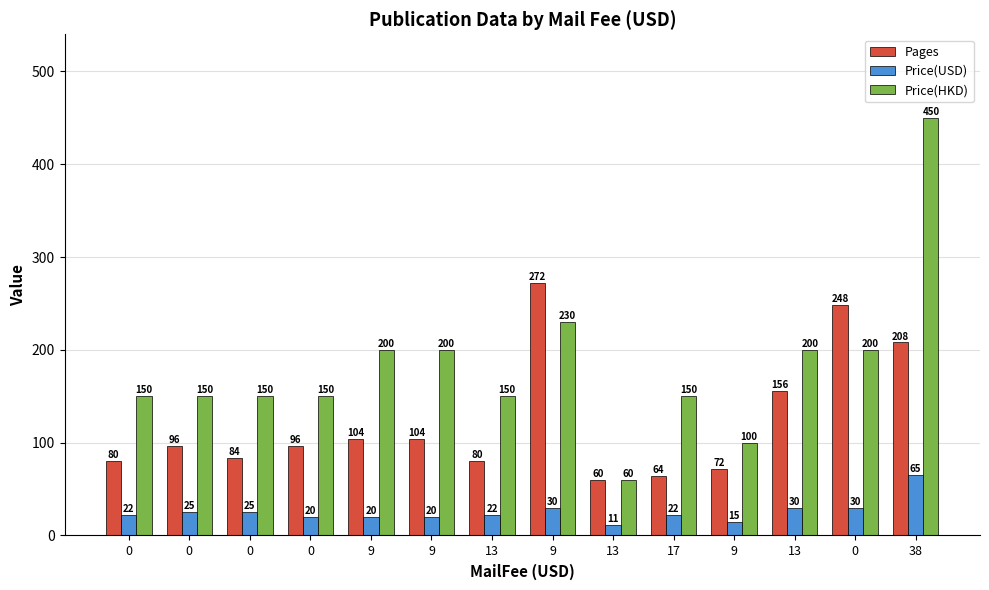

How many groups of bars are there?

14